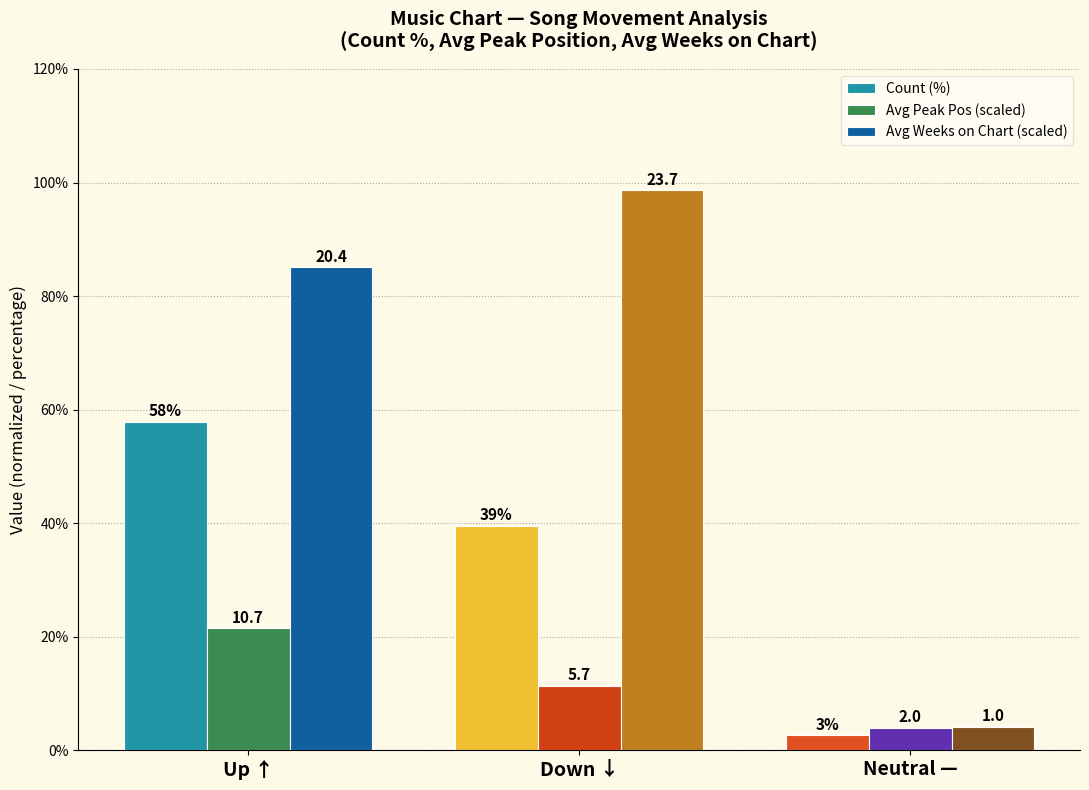

What is the label of the 2nd bar from the right?

Down ↓